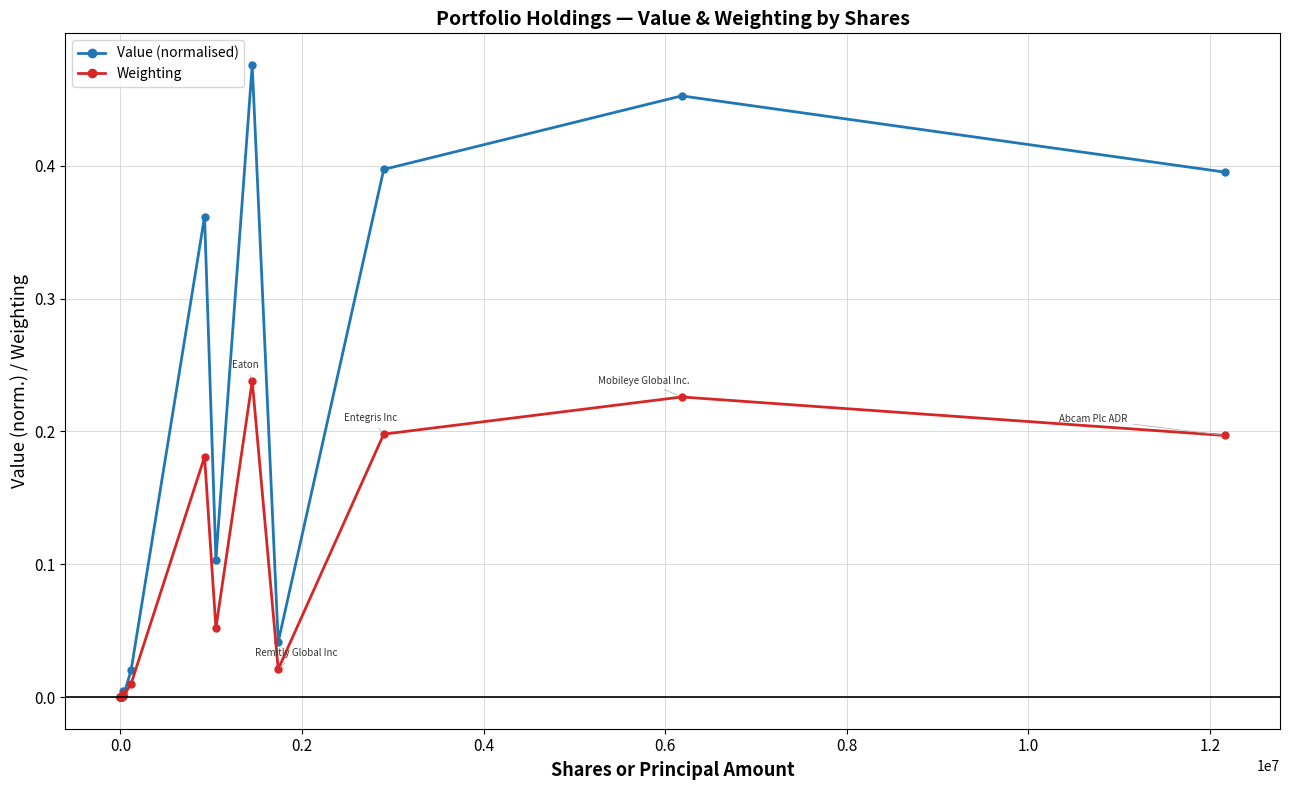

What is the sum of all Weighting values?

1.1